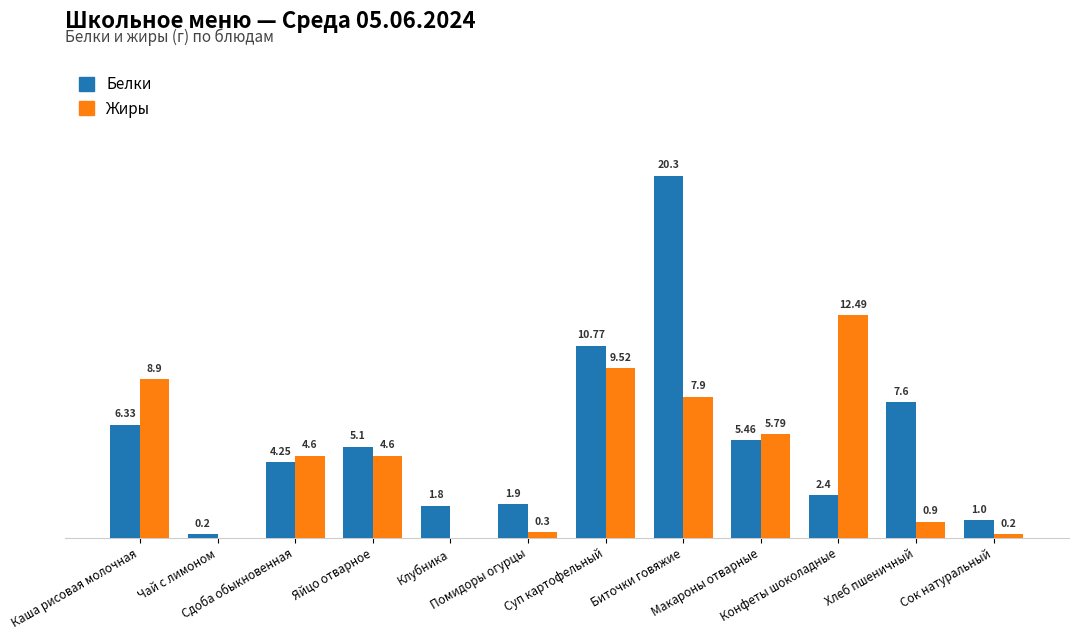

At Конфеты шоколадные, list the series in order from largest to smallest.

Жиры, Белки